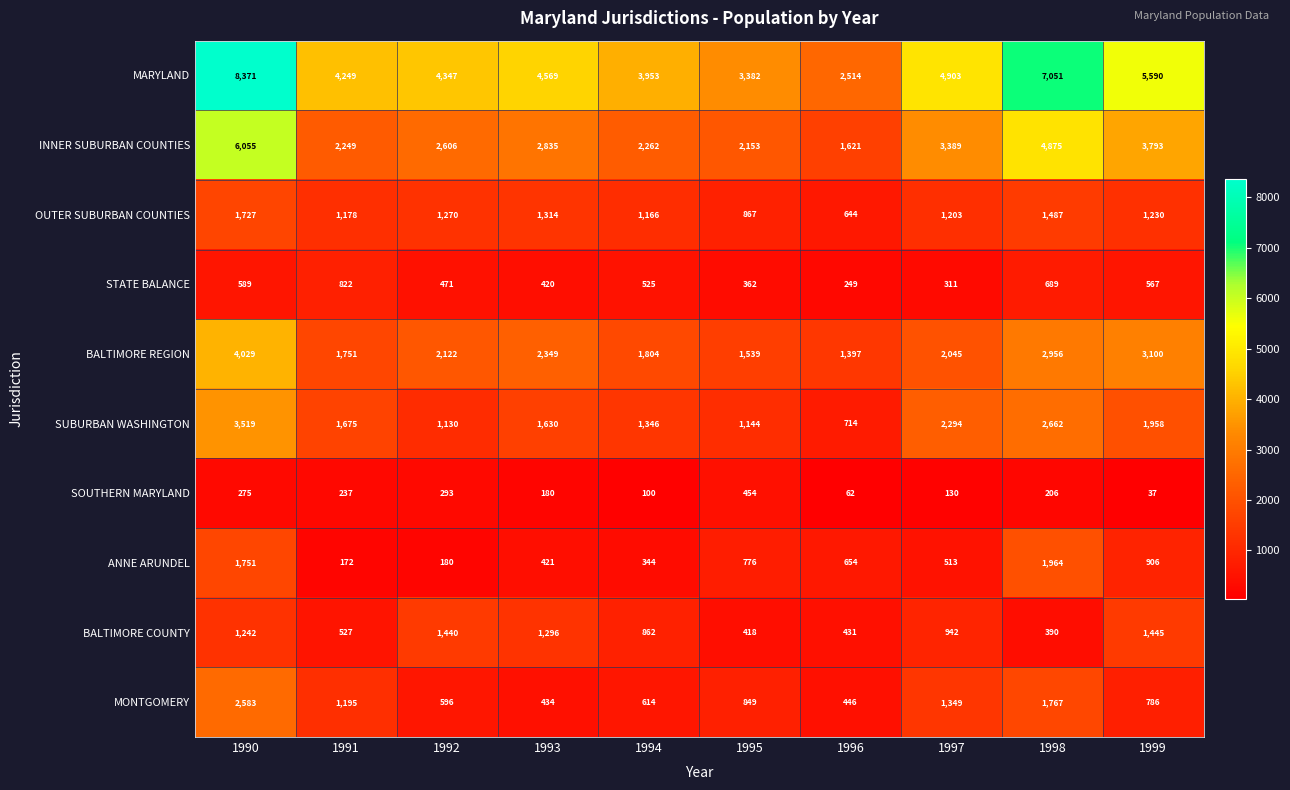

What is the spread (max minus min) of values at 1994?

3853